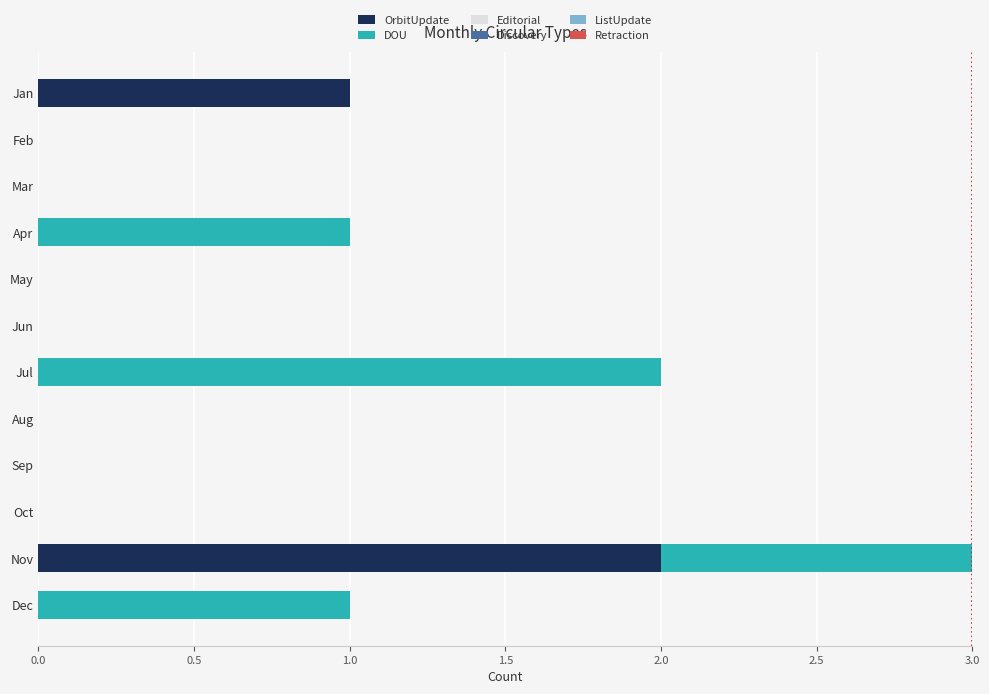

At which category is the sum across all series the highest?

Nov